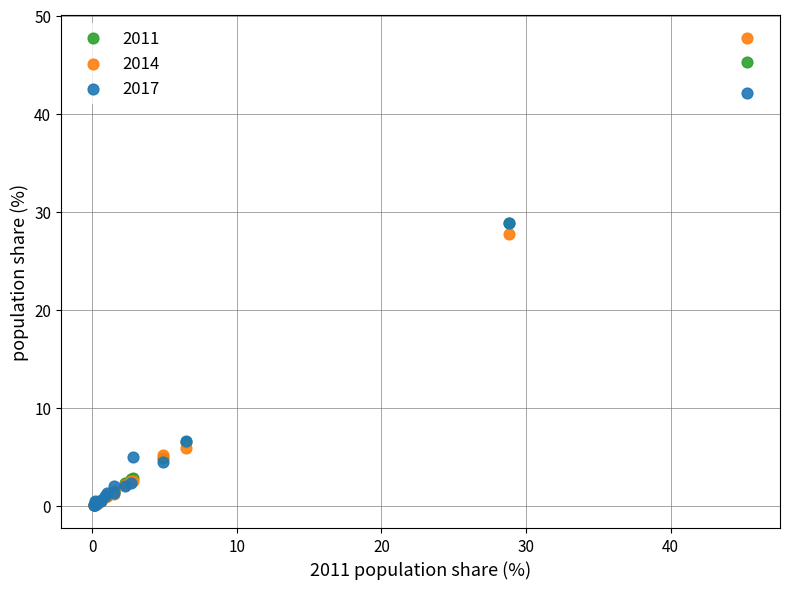

In the 2017 series, what Y value is closest to 21?

28.8